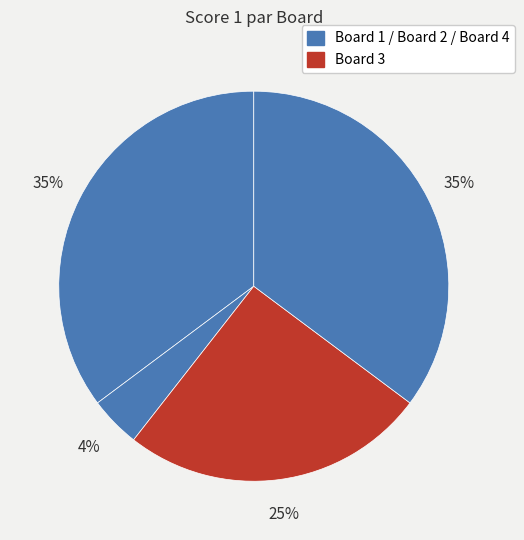

How many slices are in this pie chart?

4